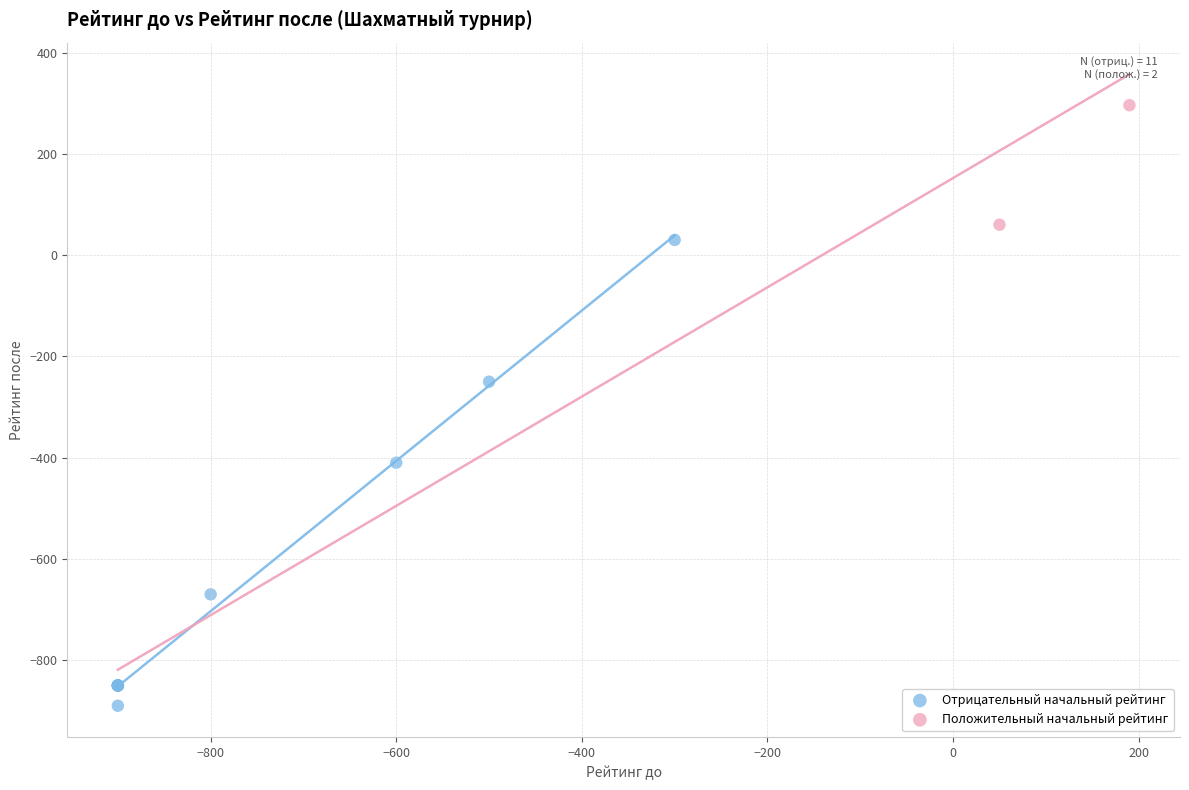

Which series has the widest spread of Y values?

Отрицательный начальный рейтинг